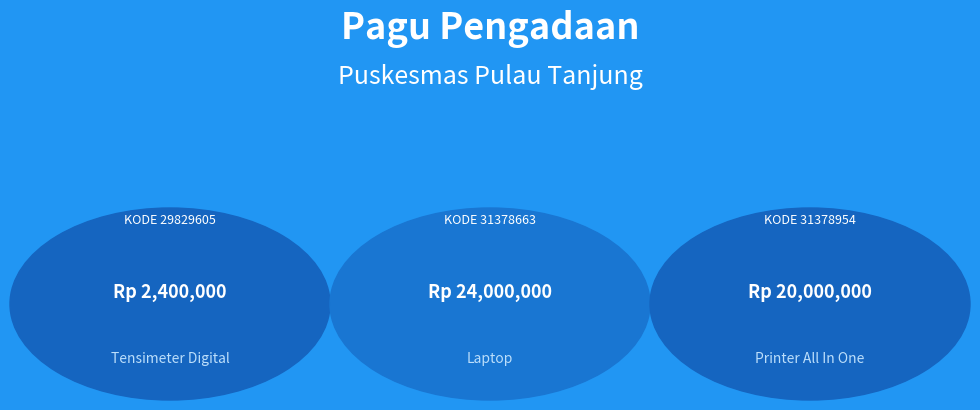

How many bars are there in total?

3